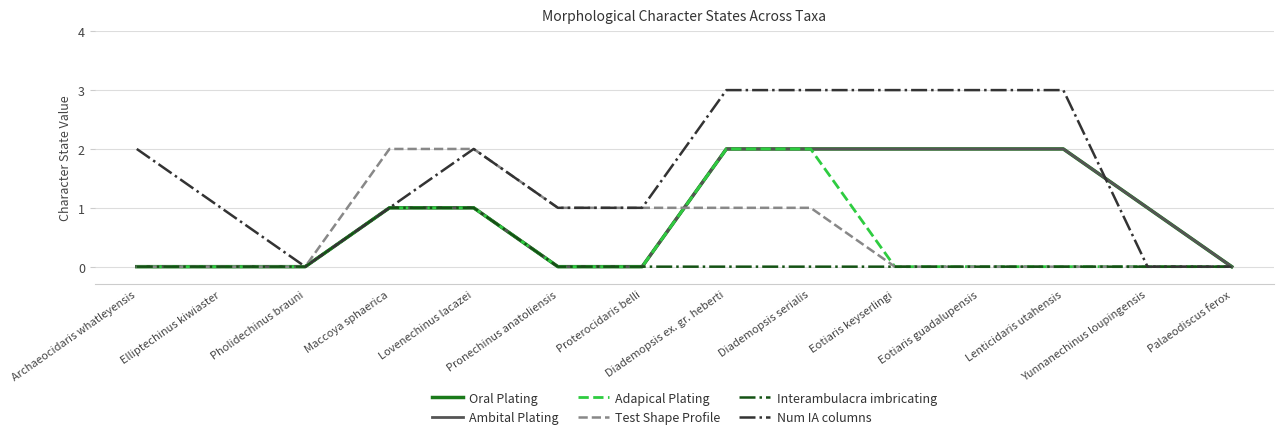

At which label does Num IA columns reach its peak?

Diademopsis ex. gr. heberti